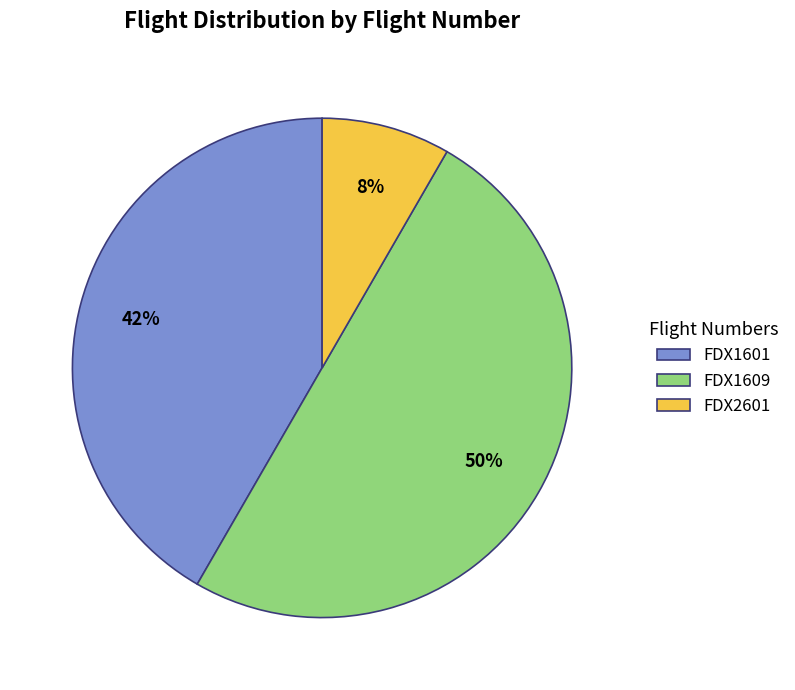

The FDX1601 slice represents 42% of the pie. True or false?

True